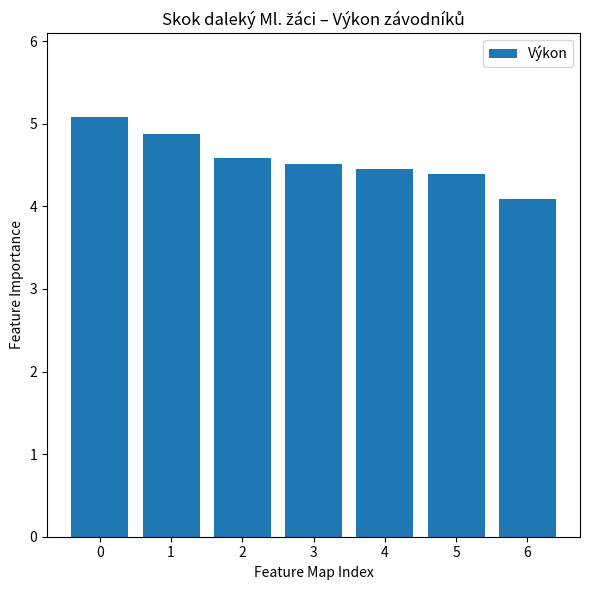

What is the difference between the maximum and minimum values?

1.0